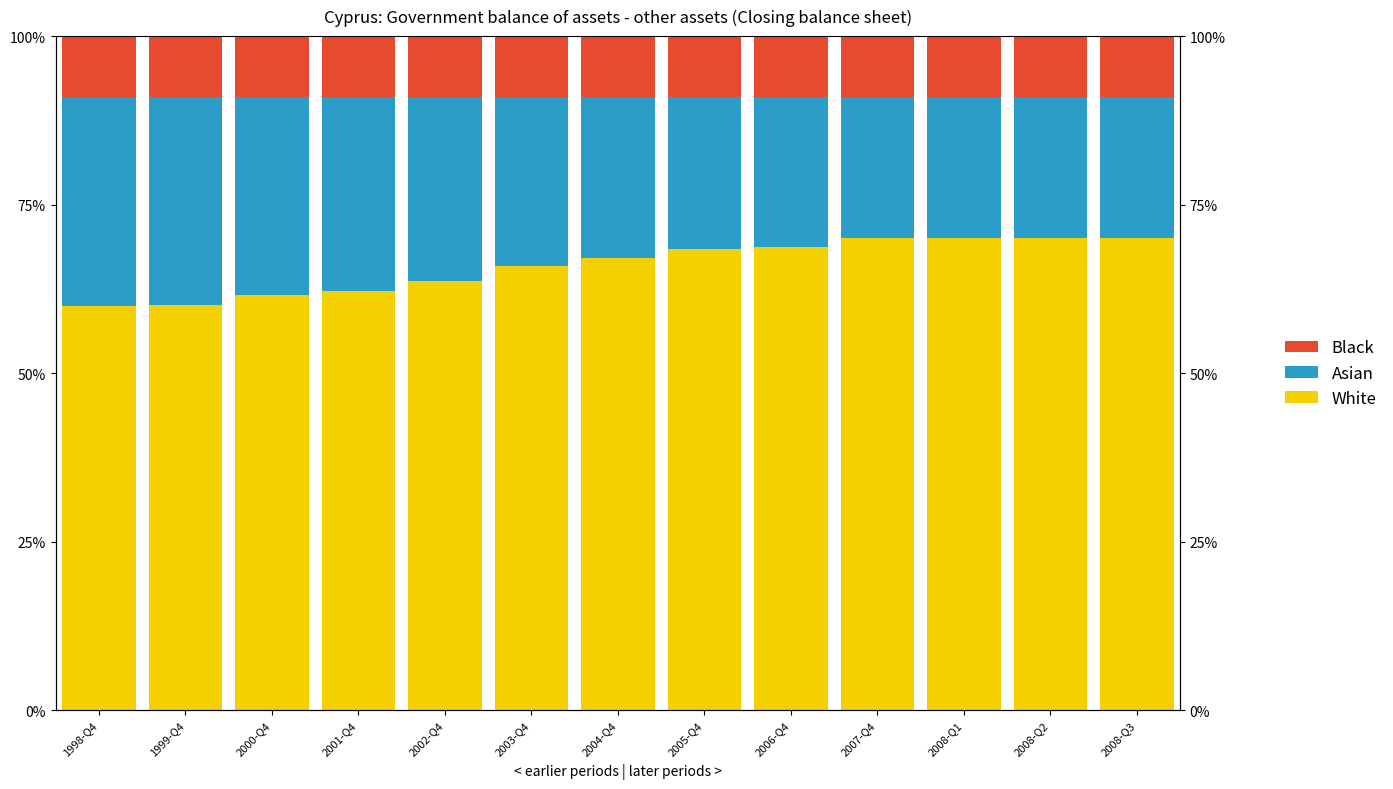

What is the label of the 8th bar from the right?

2003-Q4